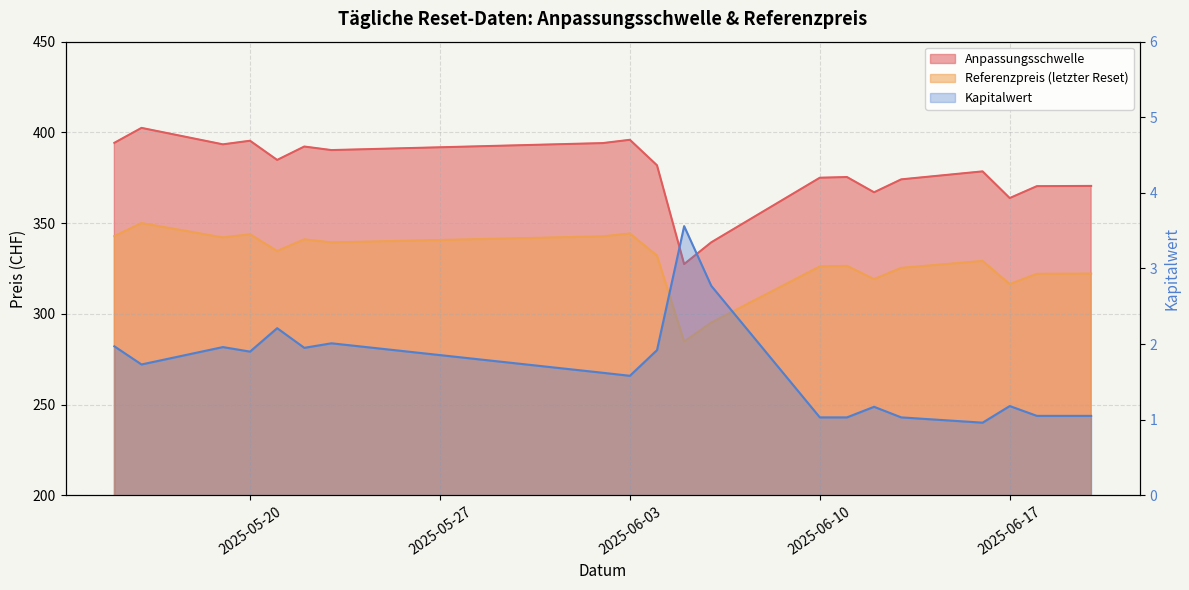

What is the total value across all series at 2025-05-22?

735.2